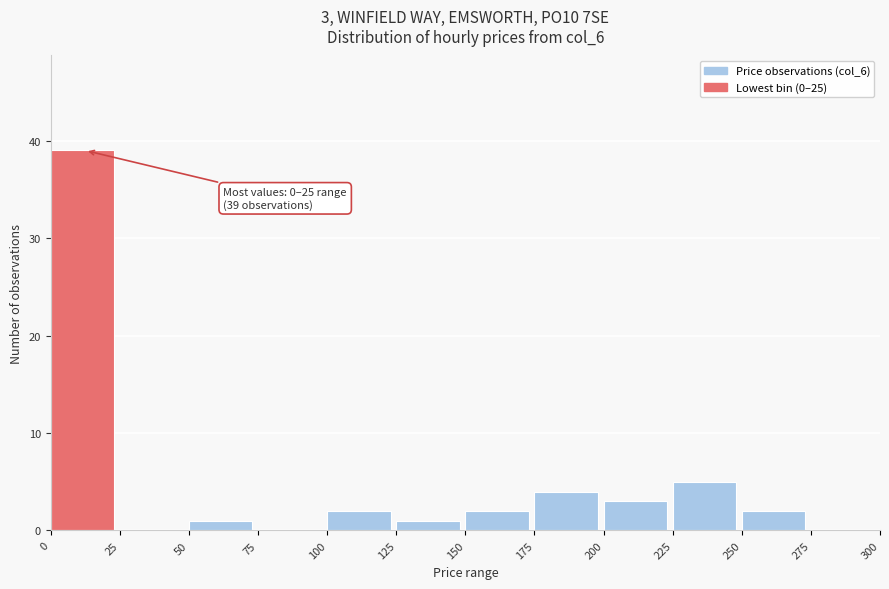

Which range on the x-axis has the tallest bar?

0 to 25